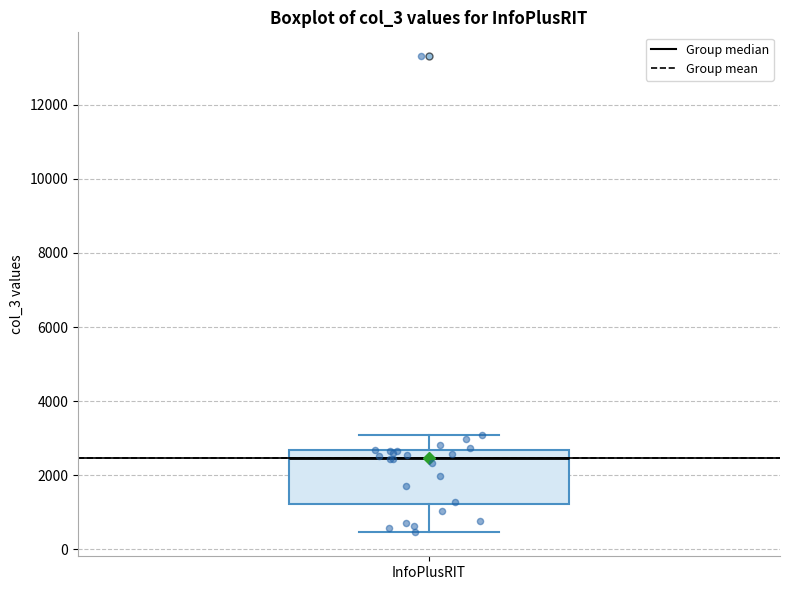

Where is the lower edge of the box for InfoPlusRIT on the y-axis? The values are not printed on the chart, so give them approximately, as read against the axis.

1200